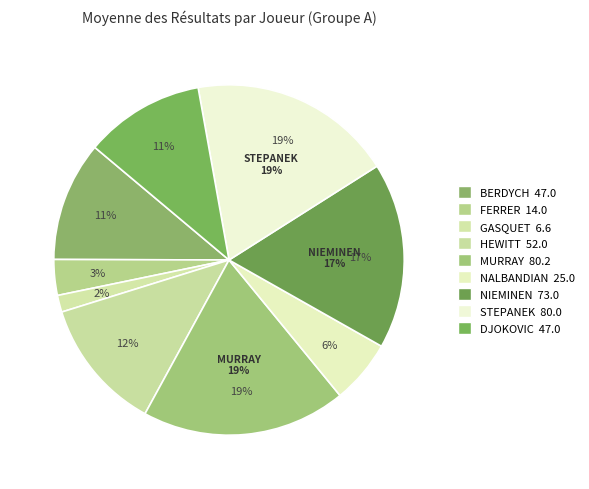

Rank the categories by value from lowest to highest.

GASQUET, FERRER, NALBANDIAN, BERDYCH, DJOKOVIC, HEWITT, NIEMINEN, STEPANEK, MURRAY